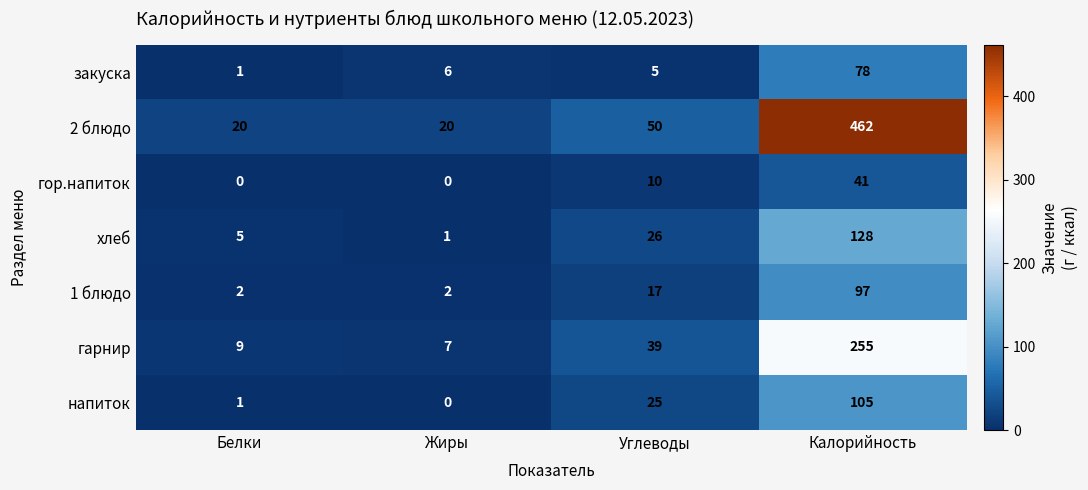

What is the difference between the maximum and minimum values in the 2 блюдо series?

442